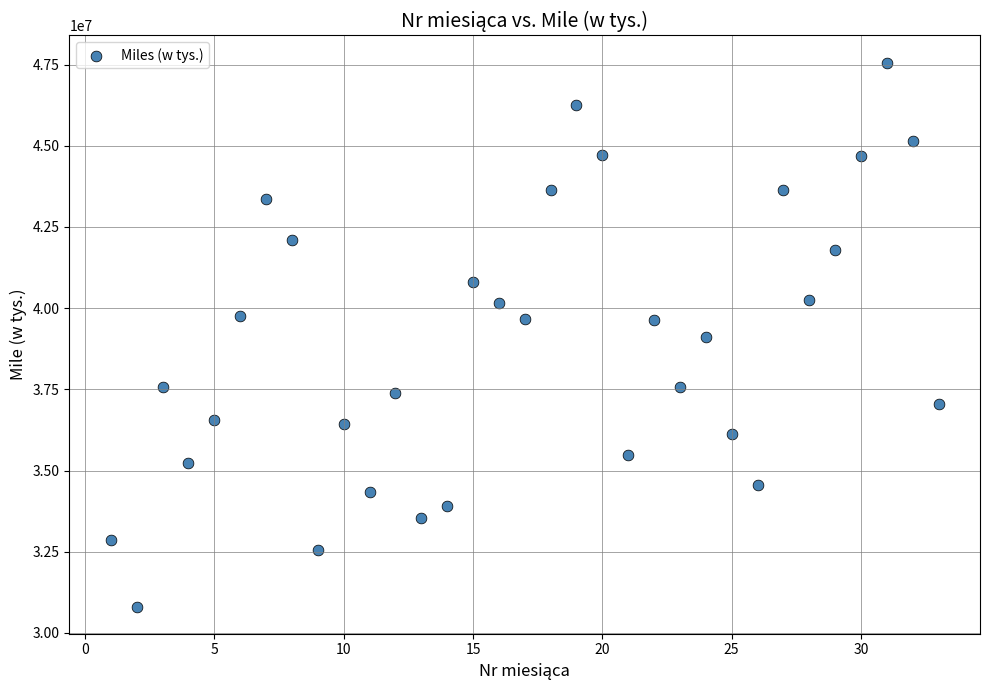

What is the range of X values (max minus min)?

32